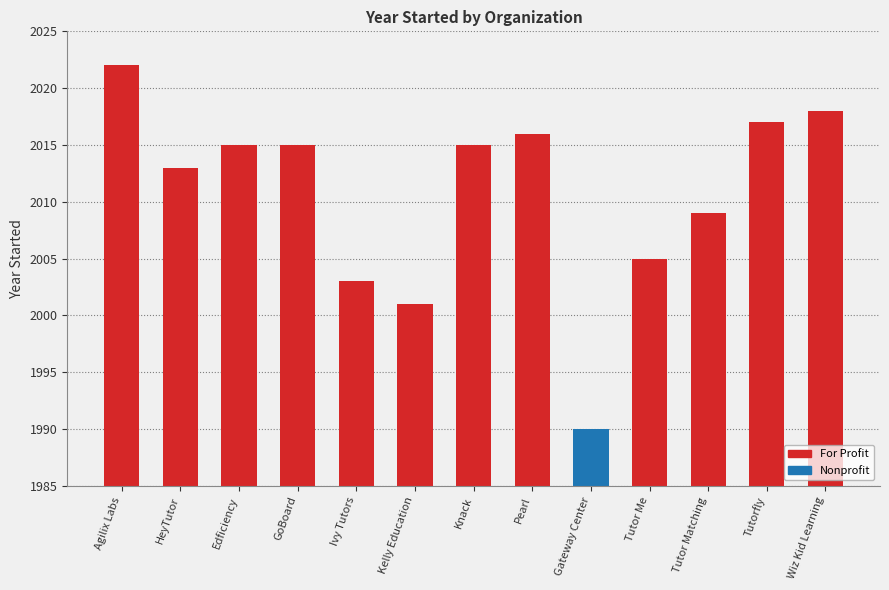

True or false: the data shows 2001 at Kelly Education.

True